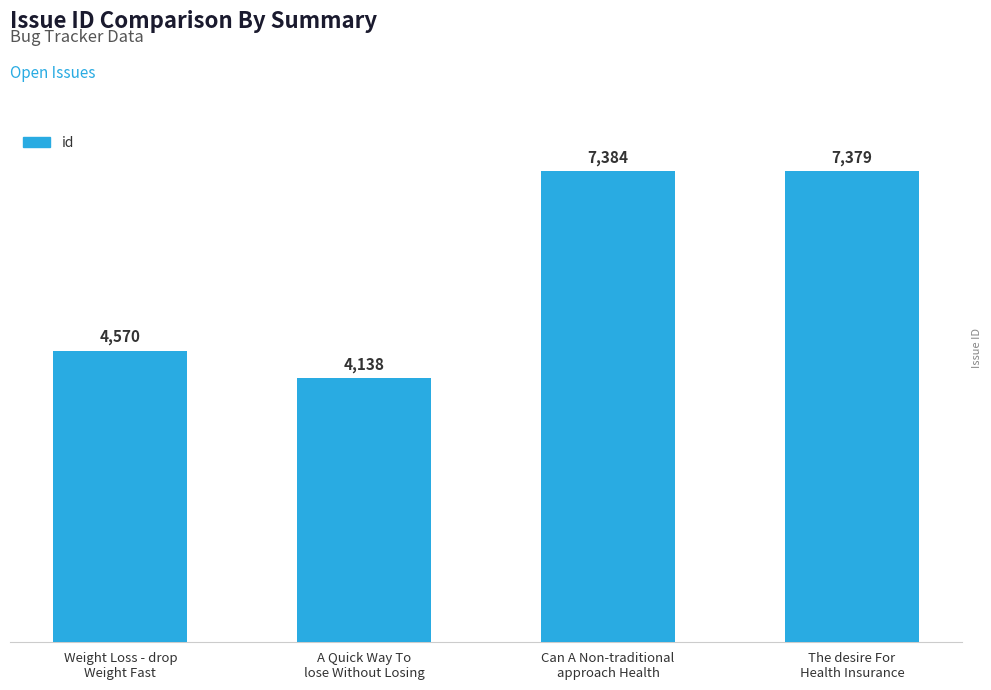

Where is the data nearest to the value 5761?

Weight Loss - drop
Weight Fast